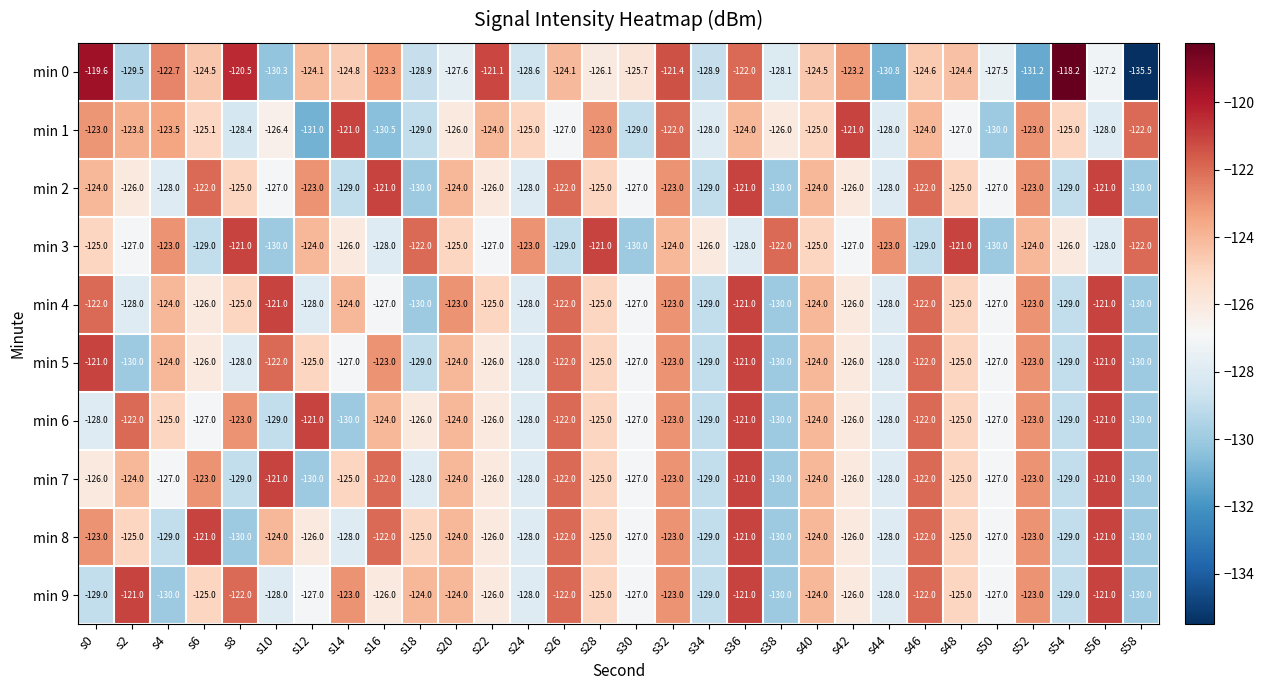

What is the spread (max minus min) of values at s14?

9.0